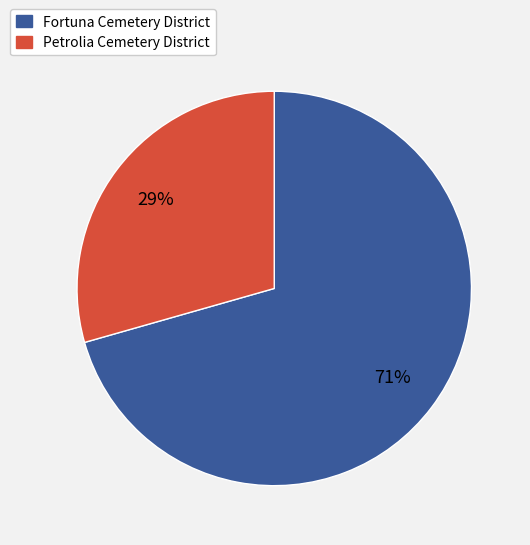

Do Petrolia Cemetery District and Fortuna Cemetery District together represent more than half of the pie?

Yes